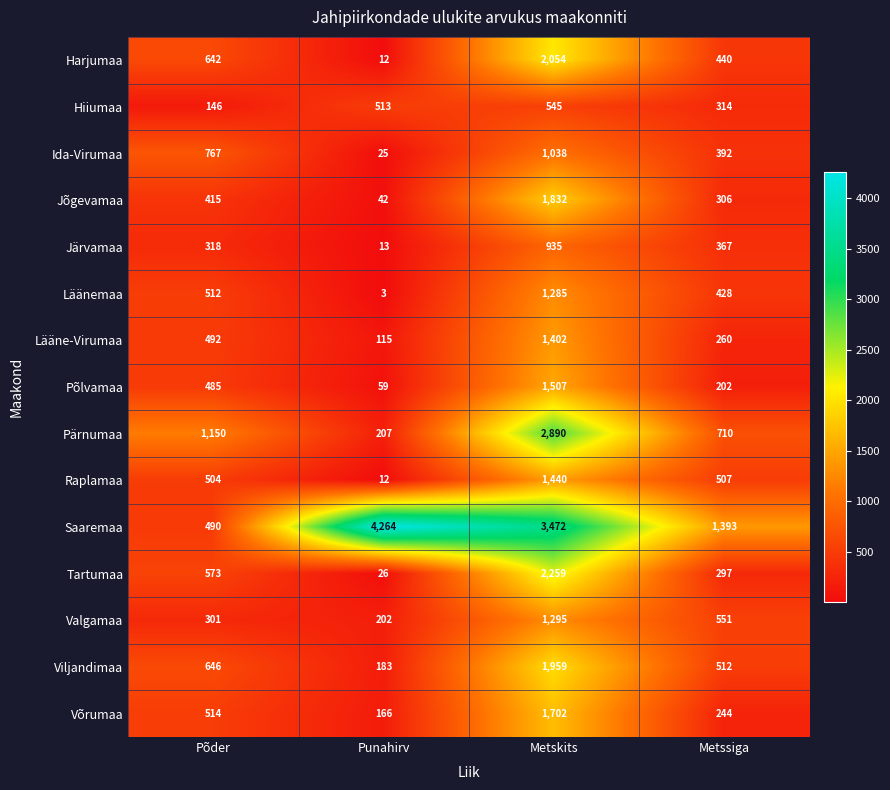

Rank the series by their maximum value, from lowest to highest.

Hiiumaa, Järvamaa, Ida-Virumaa, Läänemaa, Valgamaa, Lääne-Virumaa, Raplamaa, Põlvamaa, Võrumaa, Jõgevamaa, Viljandimaa, Harjumaa, Tartumaa, Pärnumaa, Saaremaa